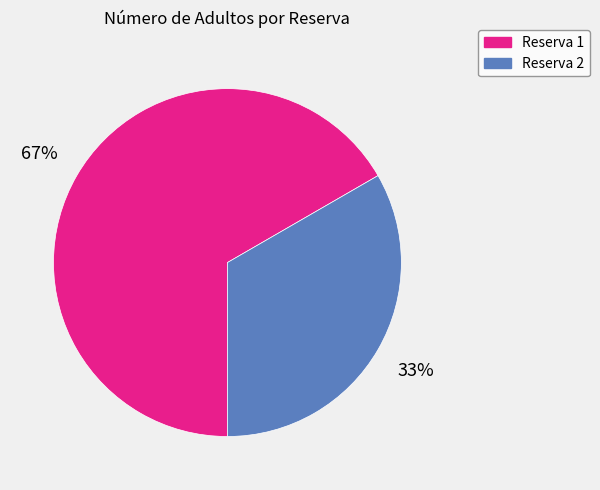

To the nearest percent, what is the average slice percentage?

50%